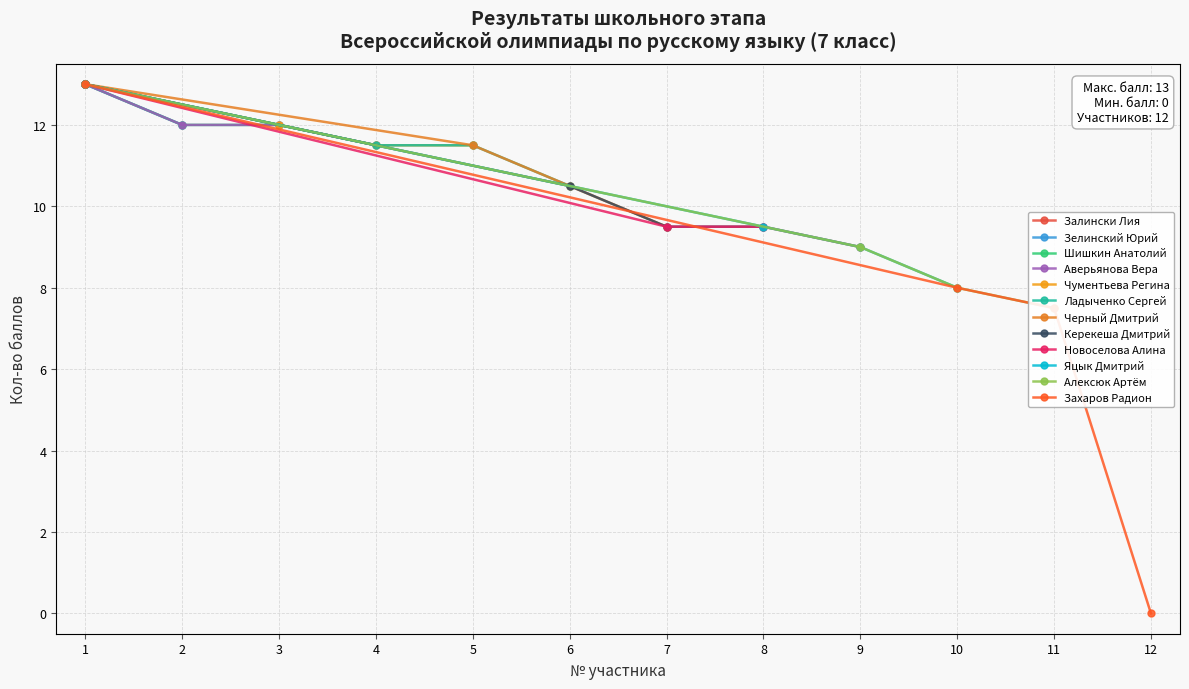

True or false: Аверьянова Вера has a value of 18.8 at 2.

False